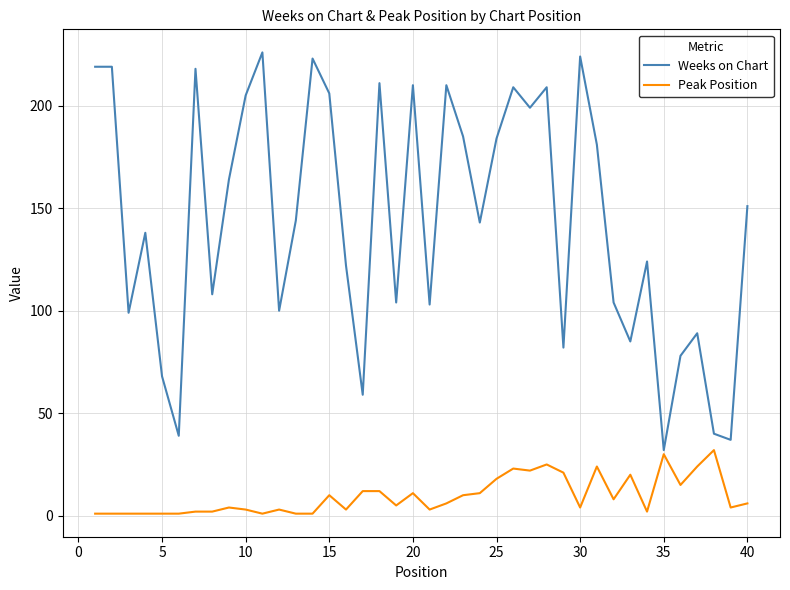

List the series in order of their overall mean, highest first.

Weeks on Chart, Peak Position